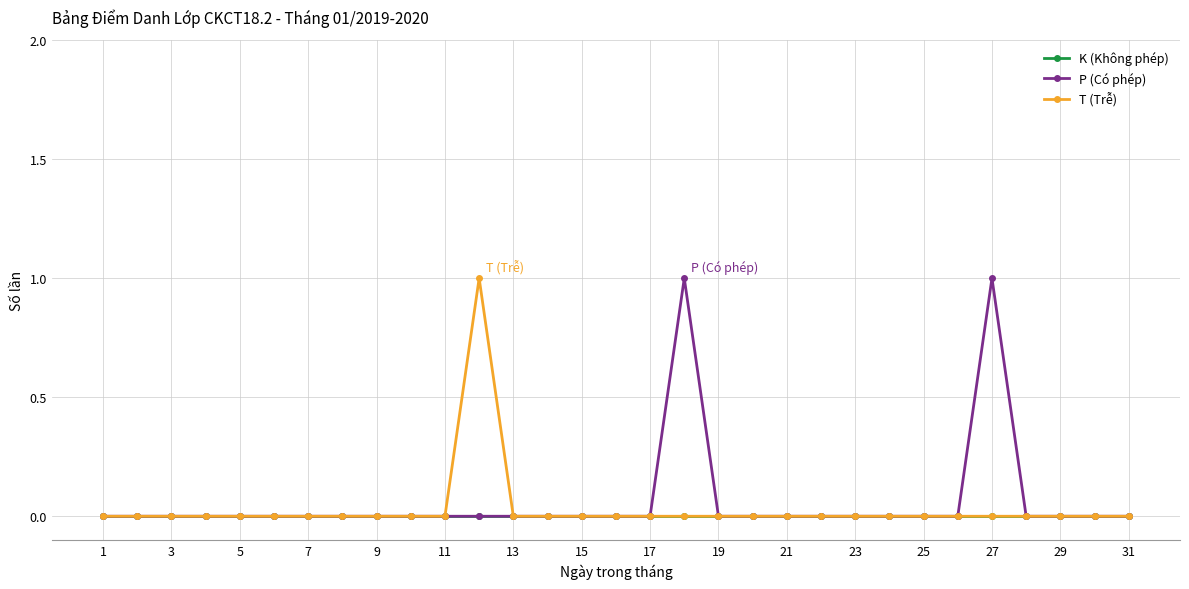

At how many categories does at least one series exceed 0?

3